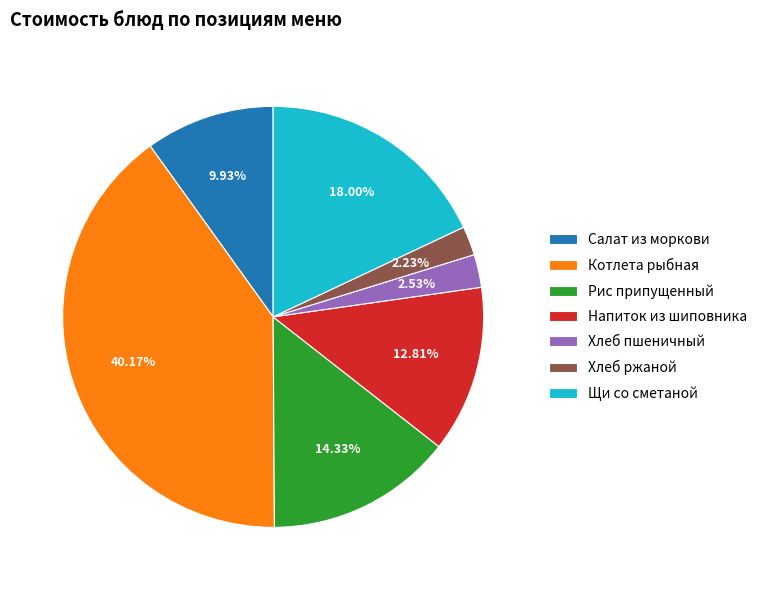

Which slice is the largest?

Котлета рыбная